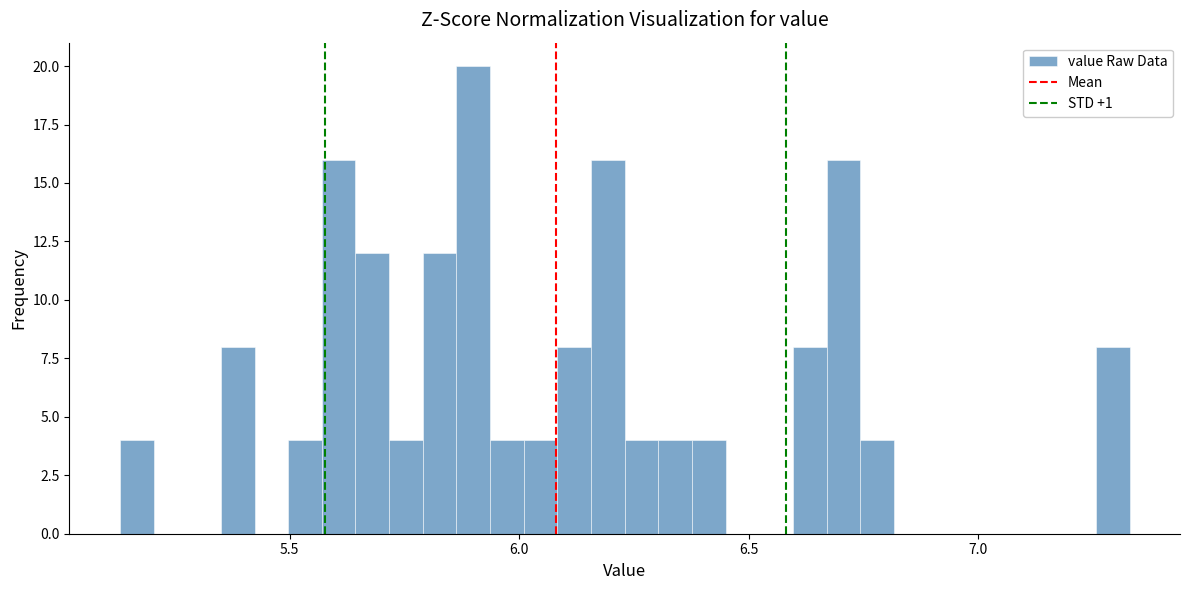

Read against the x-axis, roughly where is the centre of the tallest bar?

5.90